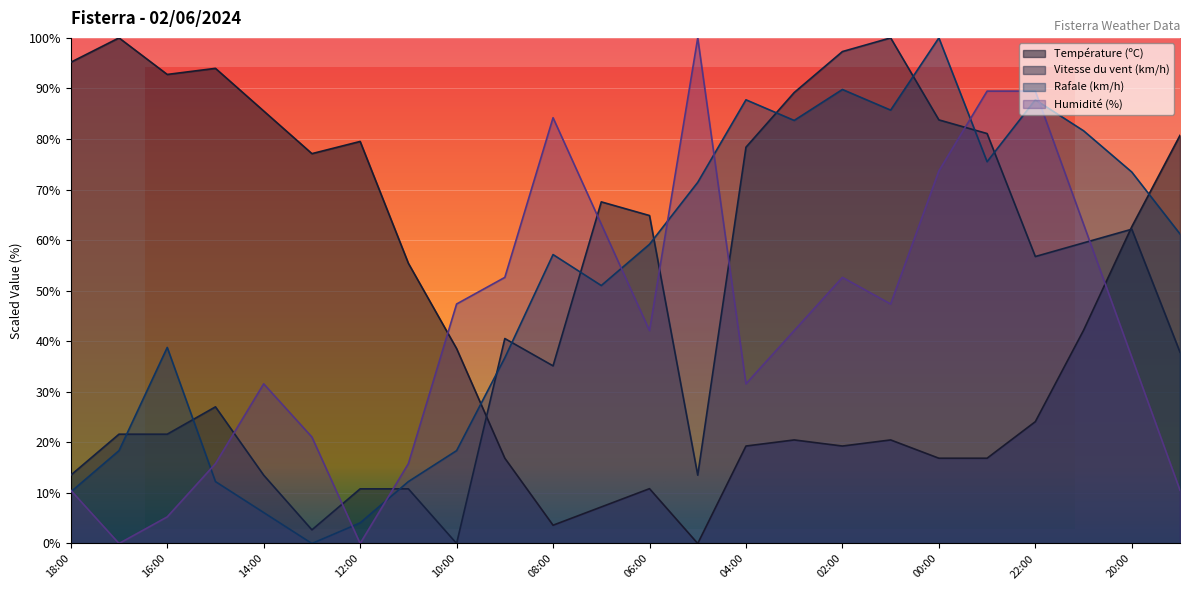

Where is the first local minimum for Rafale (km/h)?

13:00